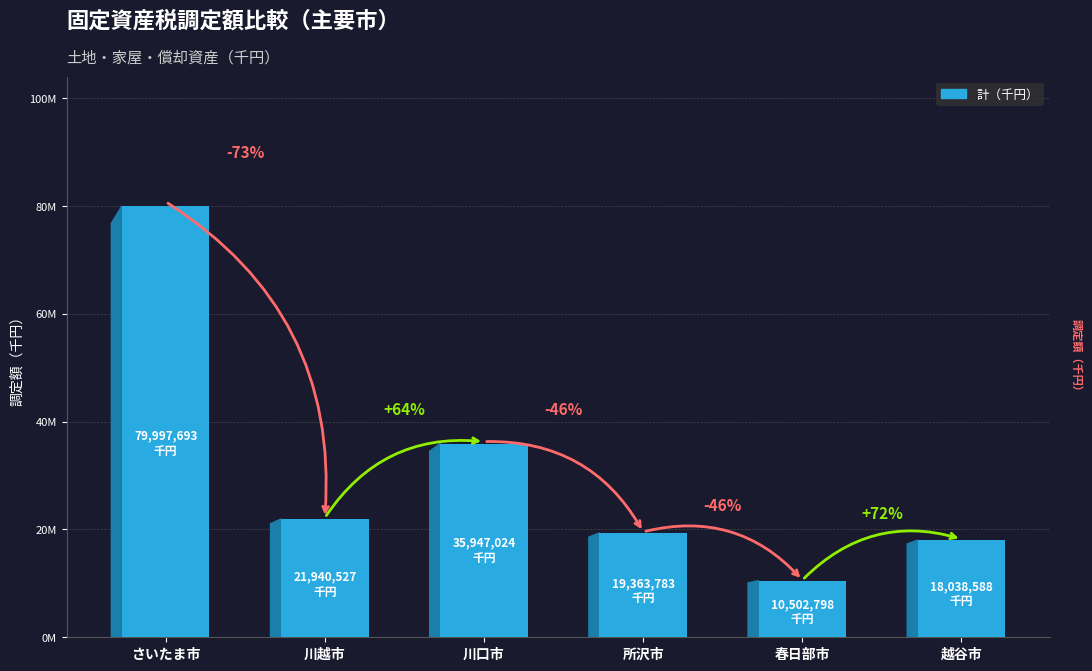

List the labels in order of value, smallest first.

春日部市, 越谷市, 所沢市, 川越市, 川口市, さいたま市